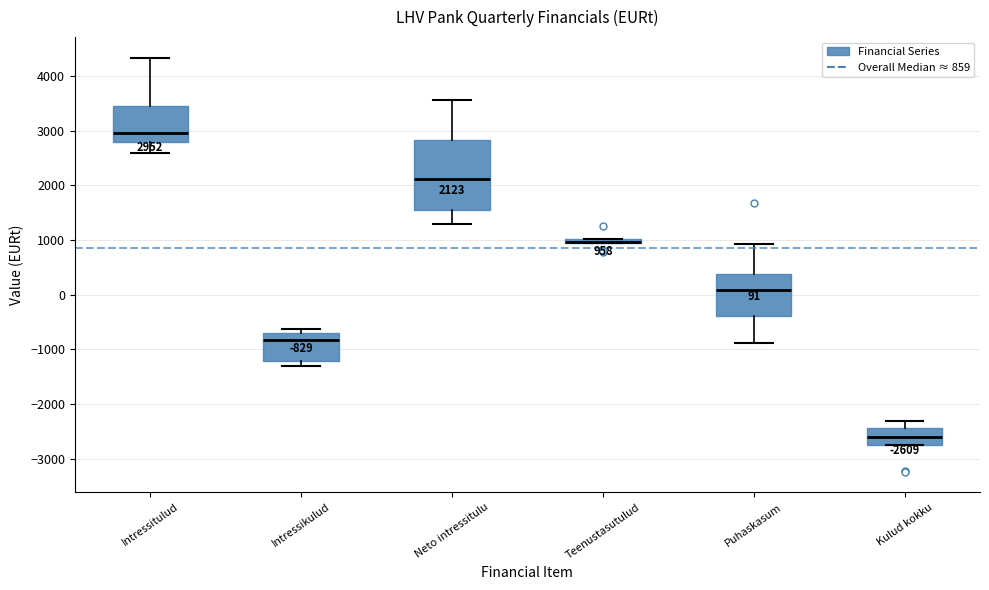

Comparing the boxes themselves (not the whiskers), which one is the tallest?

Neto intressitulu